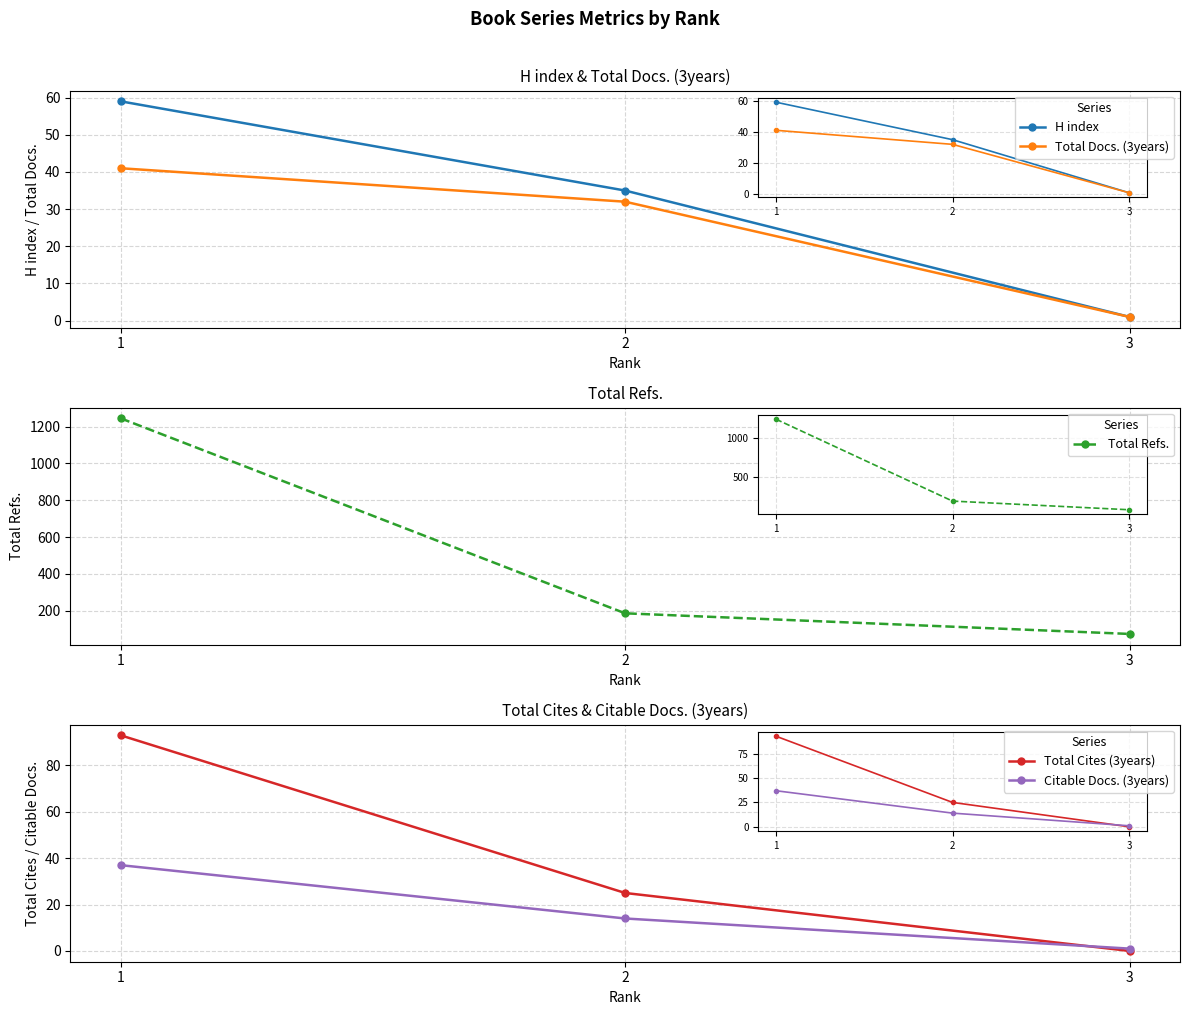

At which category is the sum across all series the highest?

1